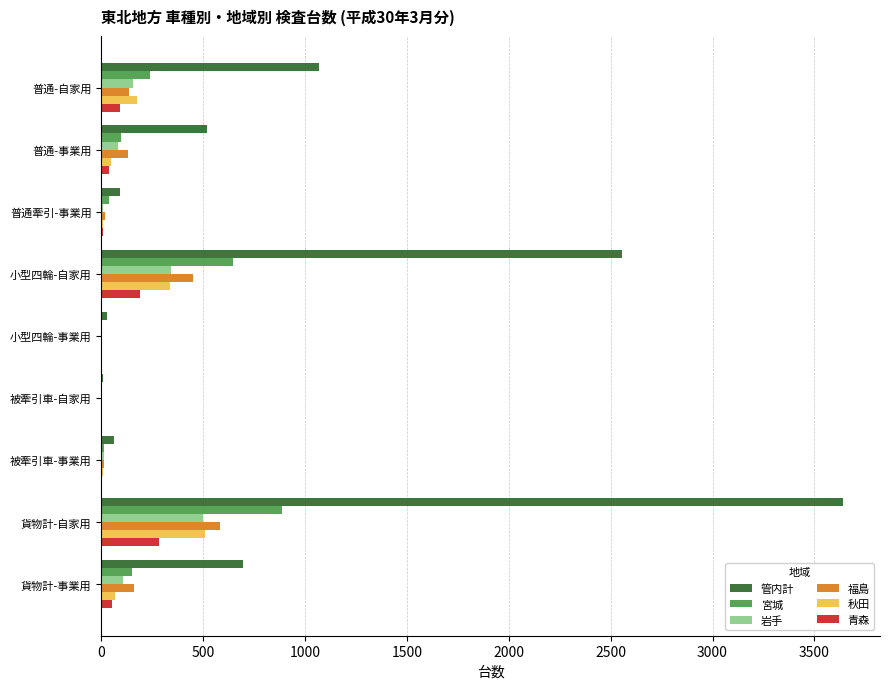

Where is 管内計 nearest to the value 1824?

小型四輪-自家用